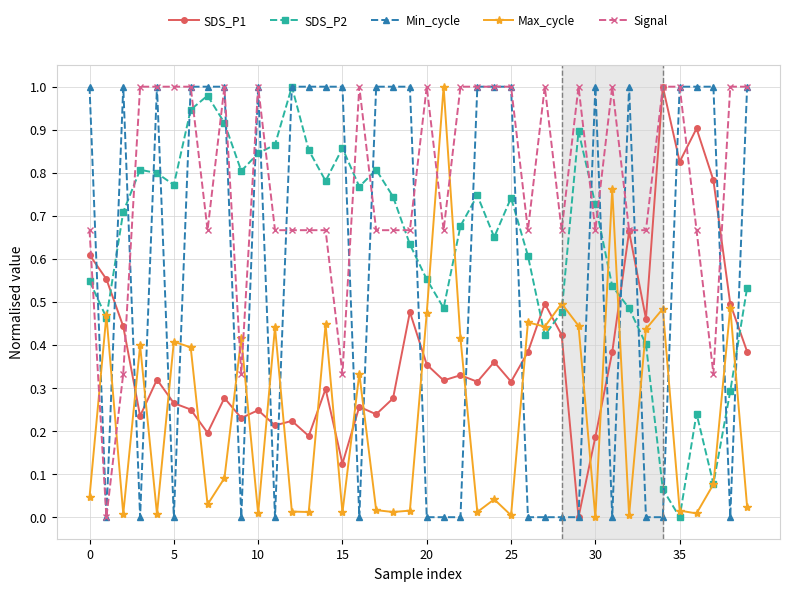

True or false: SDS_P2 and Signal intersect in this chart.

True